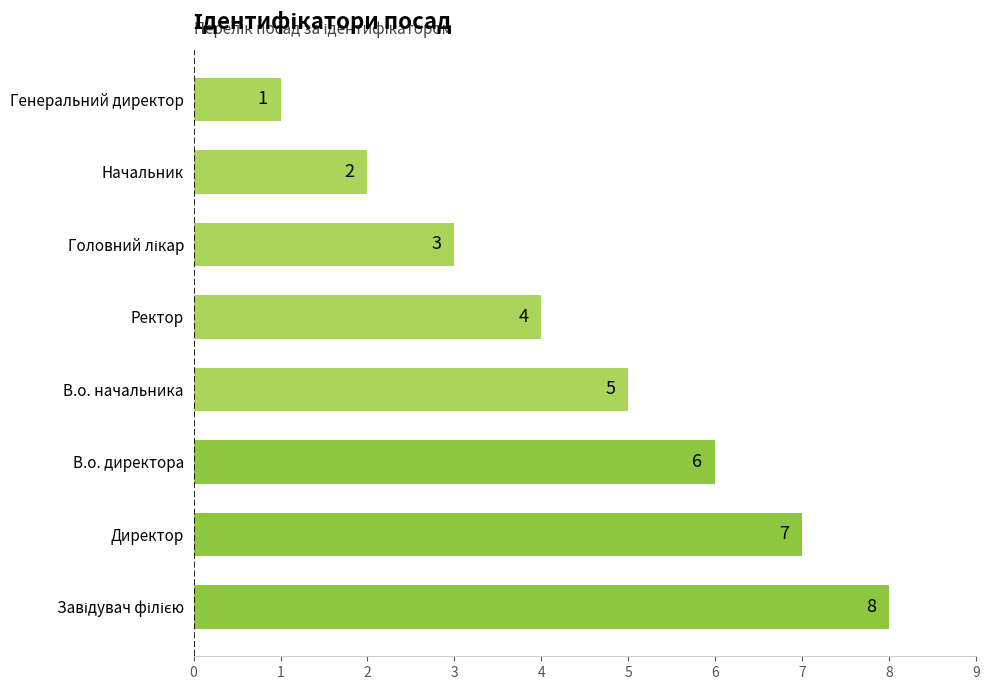

How many data points does each series have?

8